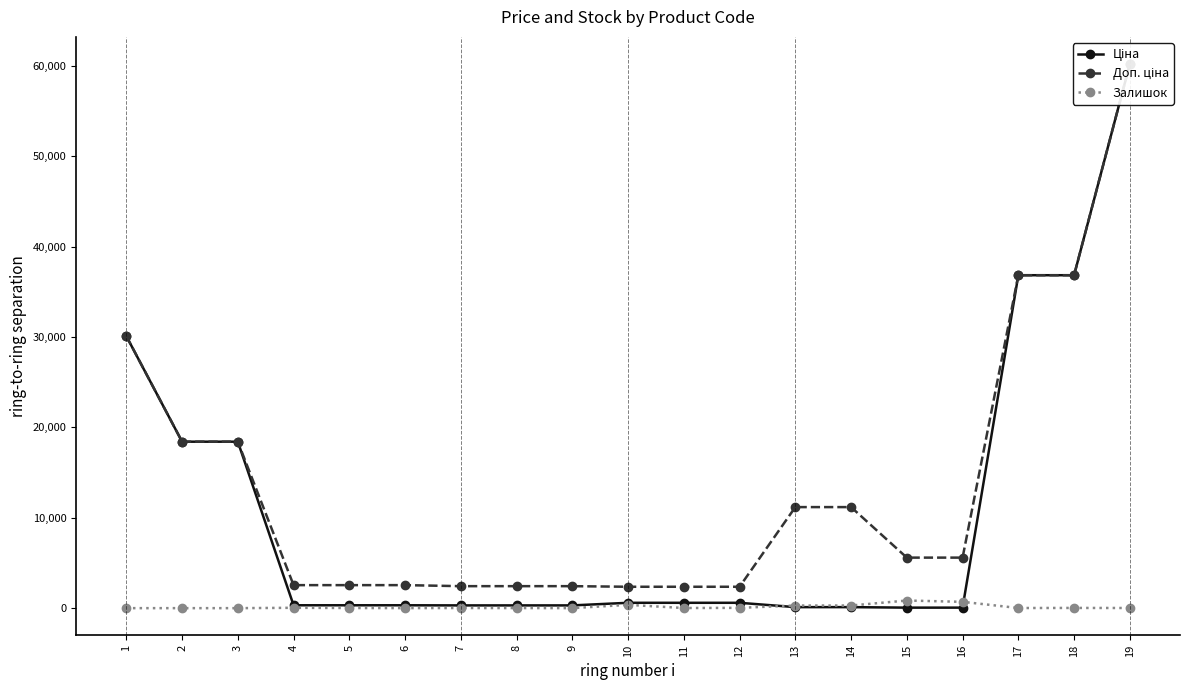

What is the difference between the maximum and minimum values in the Доп. ціна series?

57839.1